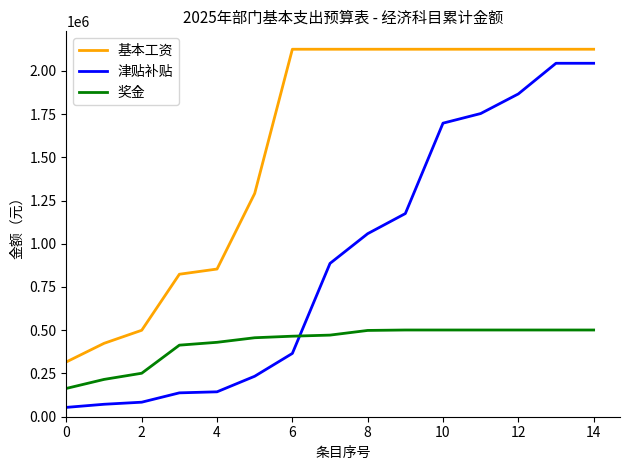

What is the minimum value shown in the chart?

54000